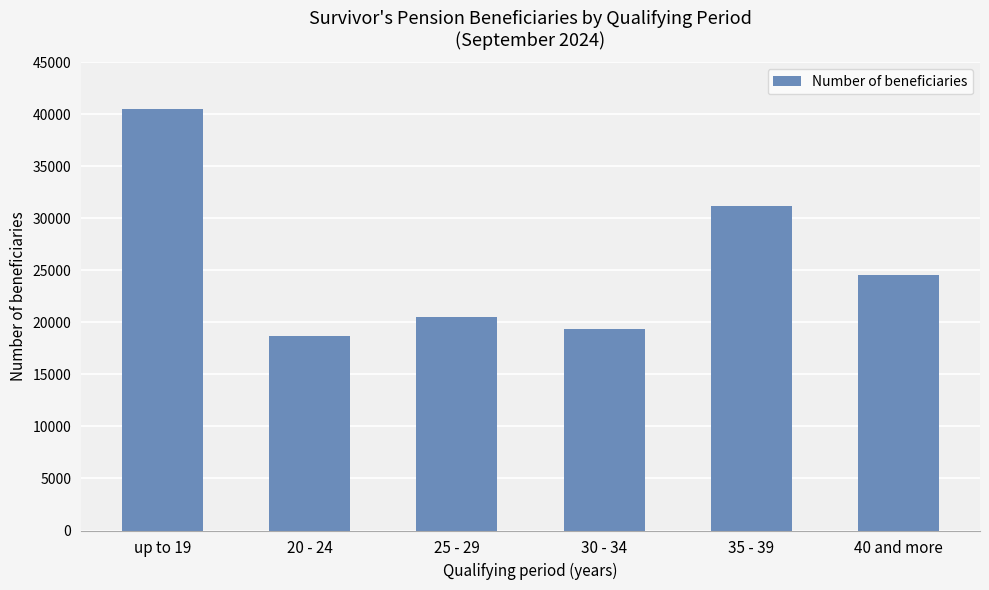

Rank the categories by value from highest to lowest.

up to 19, 35 - 39, 40 and more, 25 - 29, 30 - 34, 20 - 24